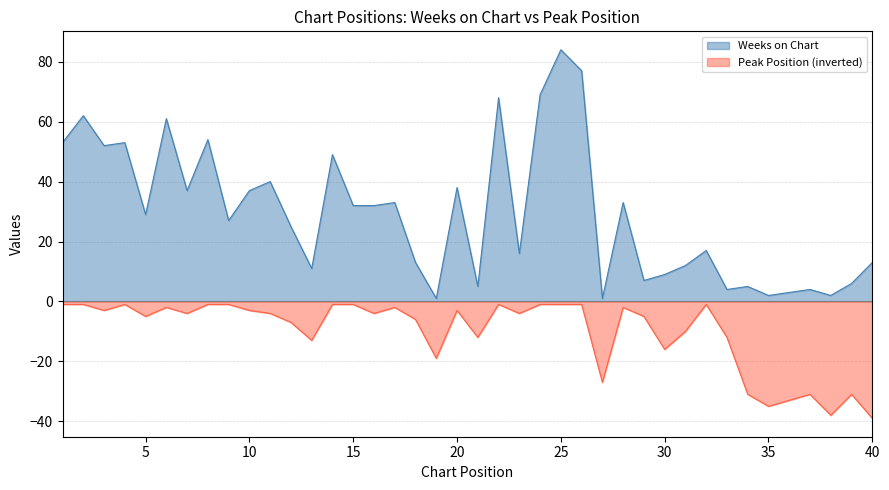

Rank the series by their average value, from highest to lowest.

Weeks on Chart, Peak Position (inverted)